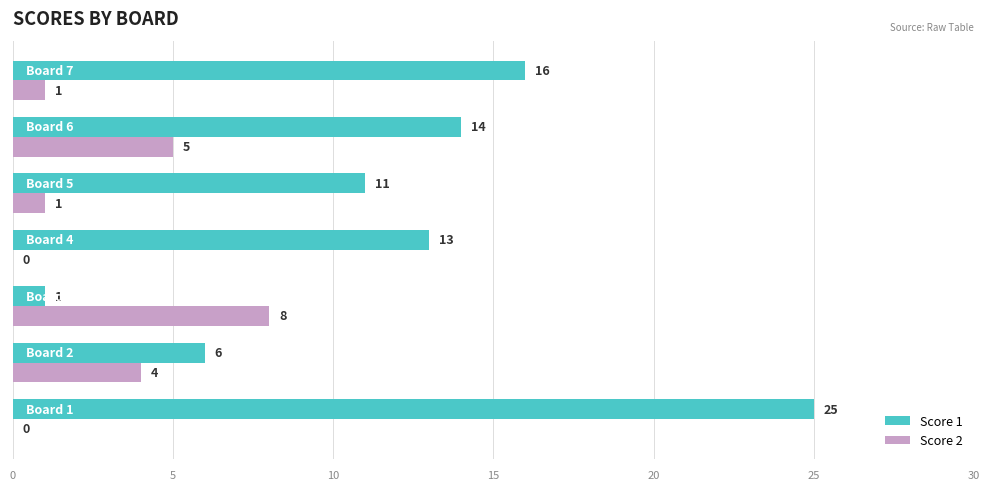

What is the highest value of the Score 2 series?

8